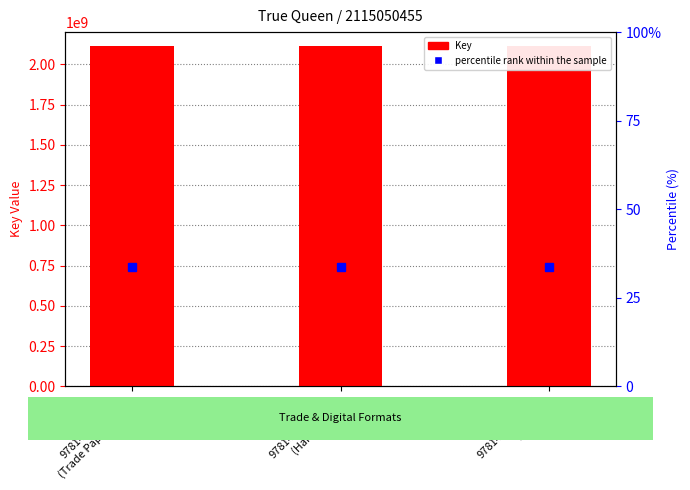

Reading left to right, transcribe all the data shown in this chart.

percentile rank within the sample: 9781481490610
(Trade Paperback)=740267659.2	9781481490603
(Hardcover)=740267659.2	9781481490627
(eBook)=740267659.2
Key: 9781481490610
(Trade Paperback)=2115050455.0	9781481490603
(Hardcover)=2115050455.0	9781481490627
(eBook)=2115050455.0